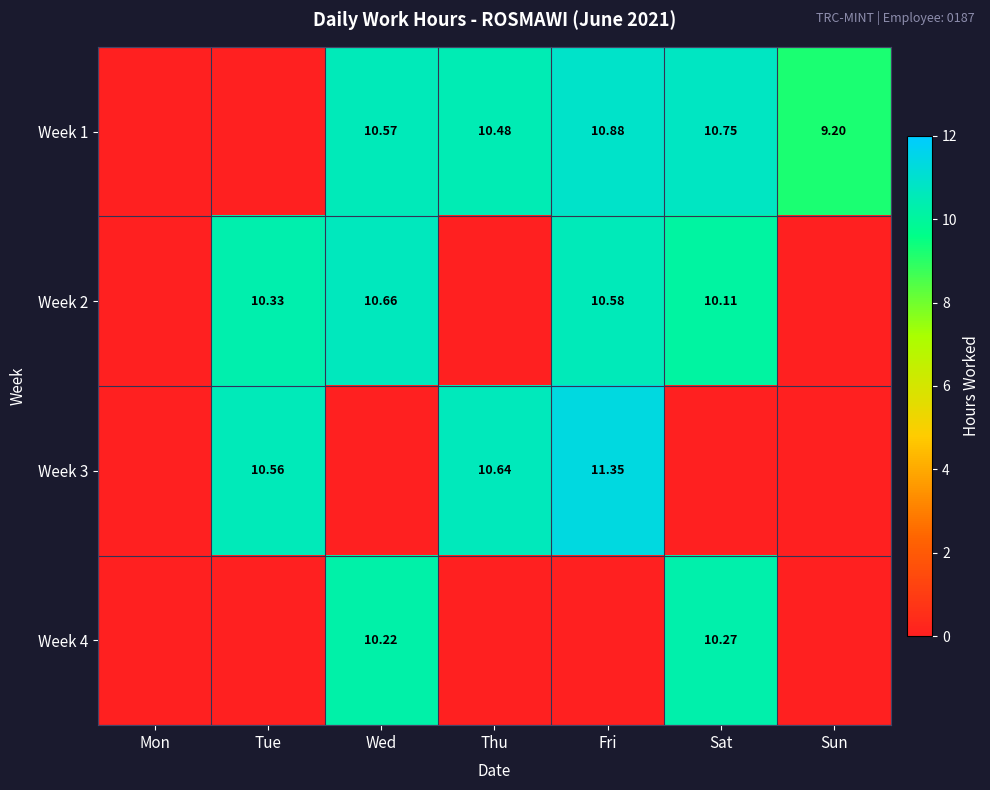

At which label does Week 1 reach its peak?

Fri